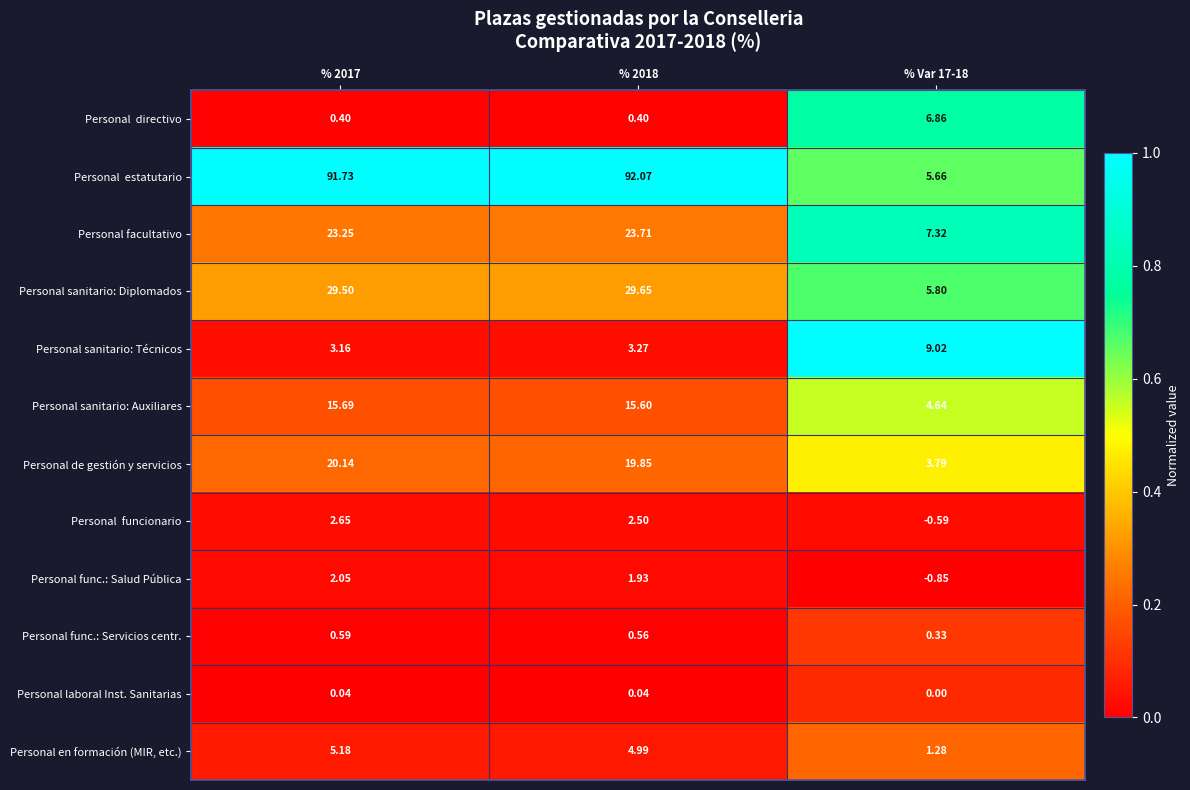

Is the value of Personal sanitario: Auxiliares at % 2017 greater than the value of Personal sanitario: Diplomados at % Var 17-18?

Yes